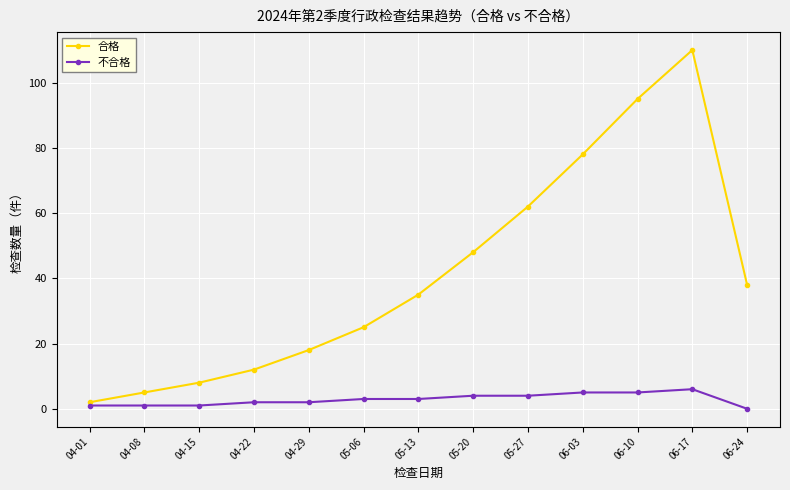

What is the minimum value for 合格?

2